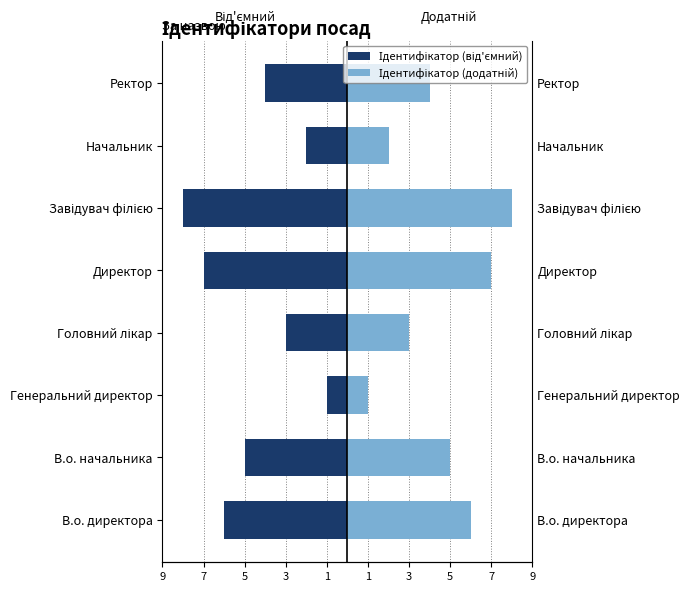

Count the Ідентифікатор (від'ємний) values in the range -6 to -2.

5